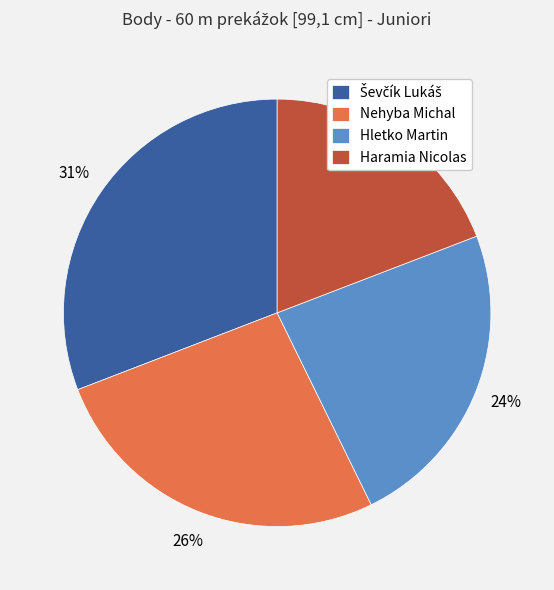

To the nearest percent, what portion does Hletko Martin represent?

24%